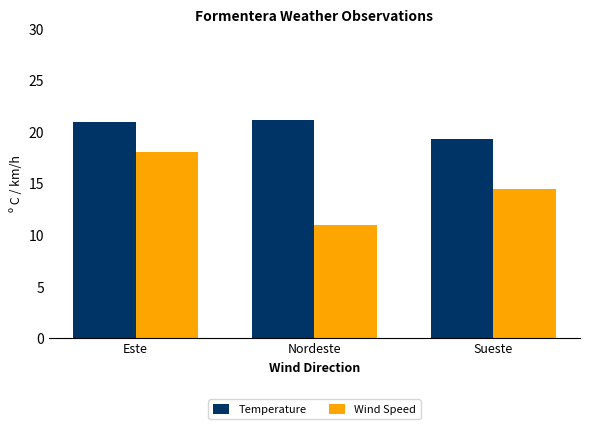

What is the approximate value of Wind Speed at Sueste?

14.5